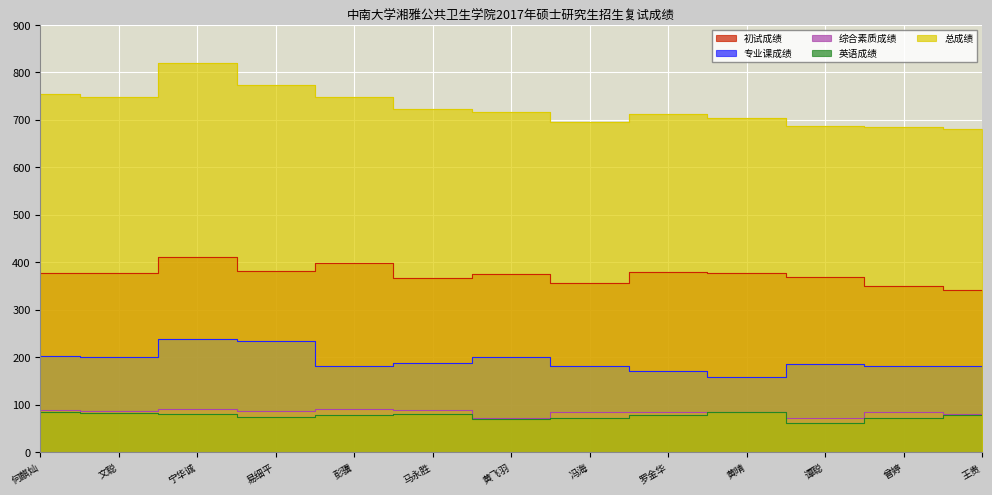

How many interior local peaks does the 英语成绩 series have?

2